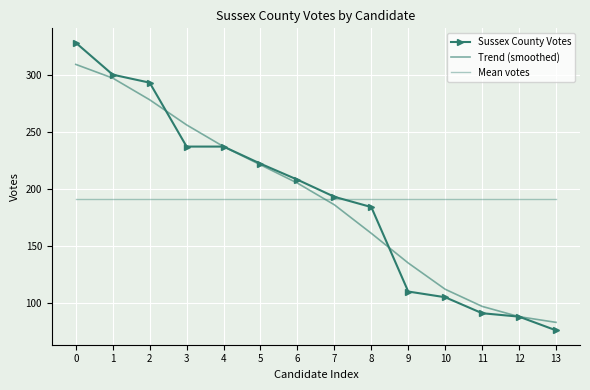

At 2, list the series in order from largest to smallest.

Sussex County Votes, Trend (smoothed), Mean votes